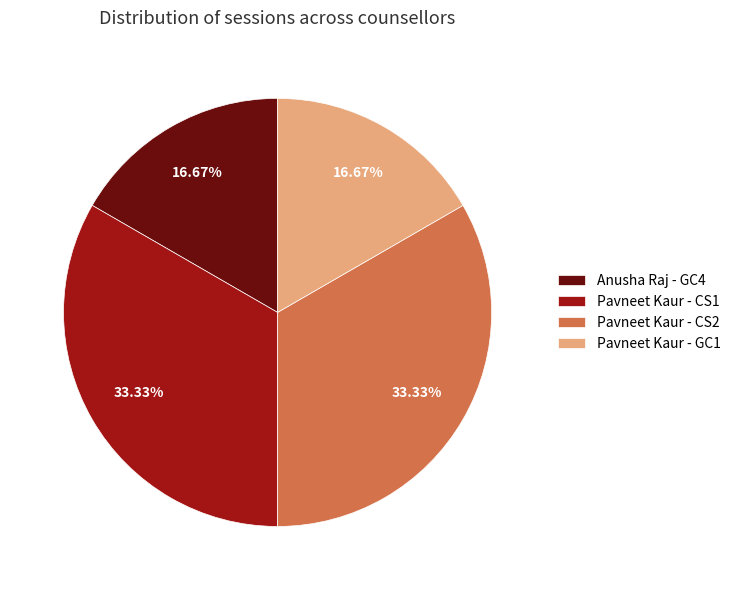

Between Pavneet Kaur - CS2 and Pavneet Kaur - GC1, which is larger?

Pavneet Kaur - CS2